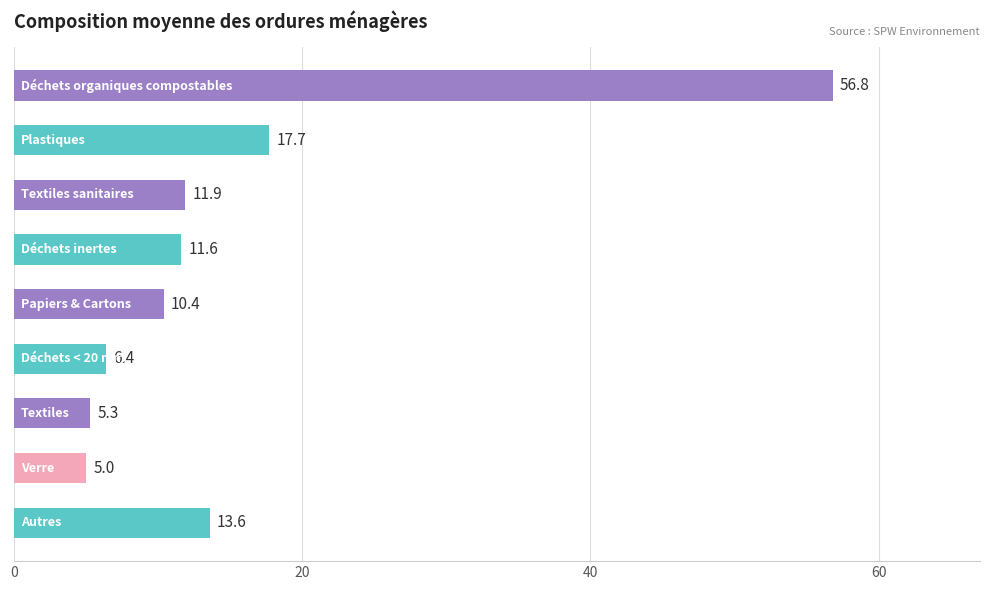

Are the bars horizontal?

Yes